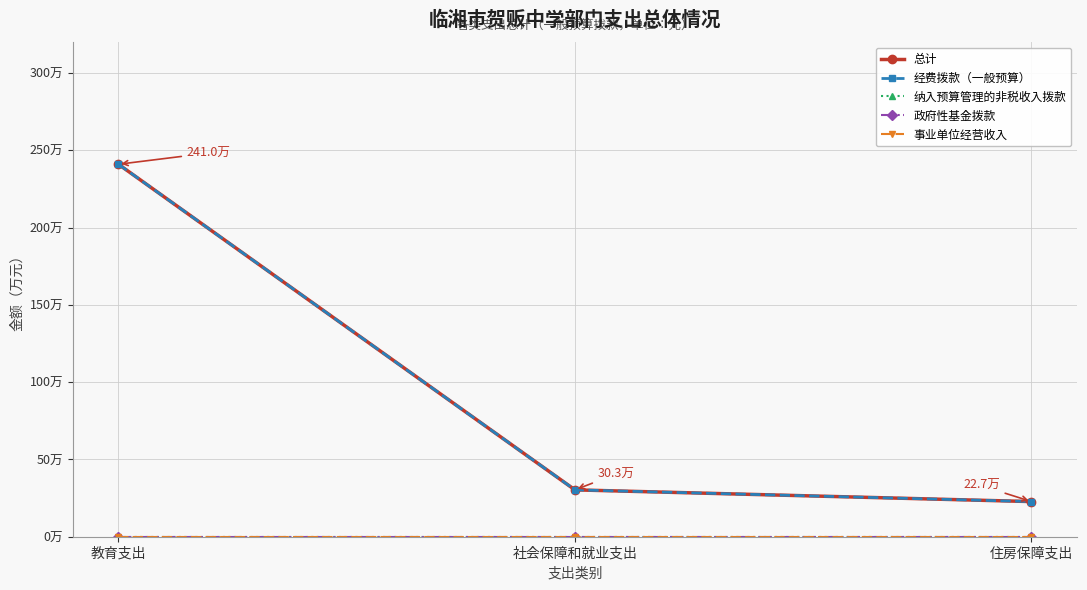

The value of 事业单位经营收入 at 教育支出 is 0.0. True or false?

True